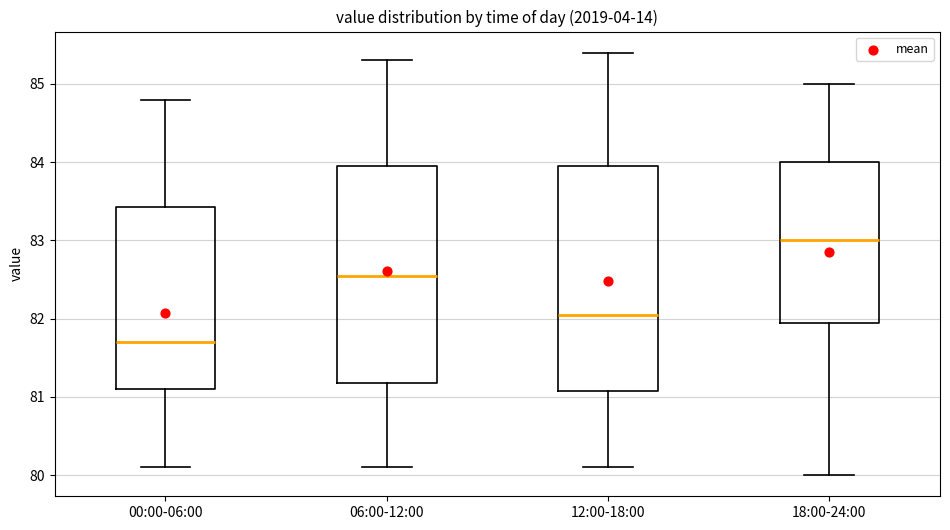

Where does the median line of the box for 12:00-18:00 sit on the y-axis? The values are not printed on the chart, so give them approximately, as read against the axis.

82.1